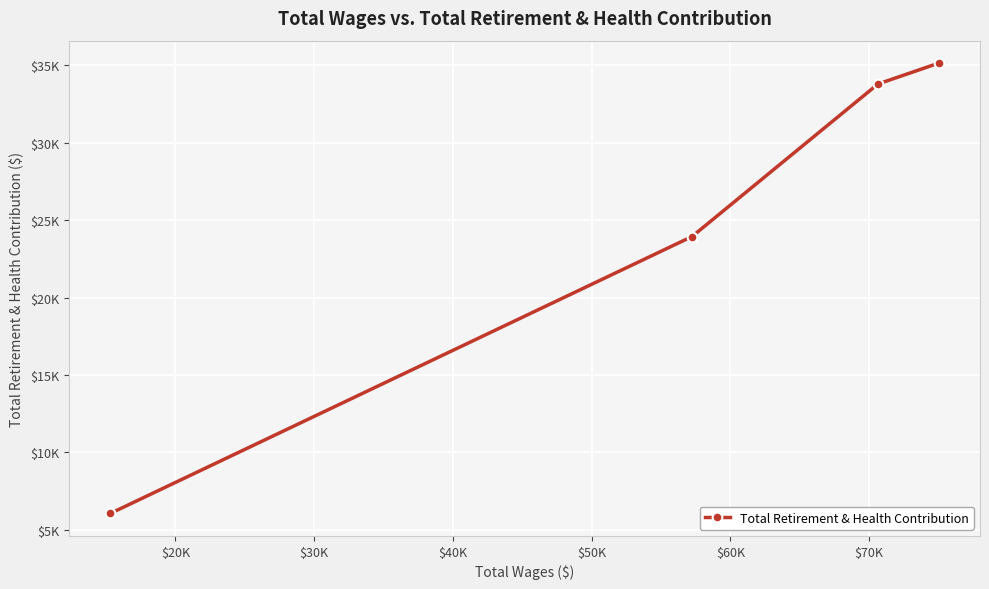

True or false: there are more than 0 points higher than both neighbors.

False